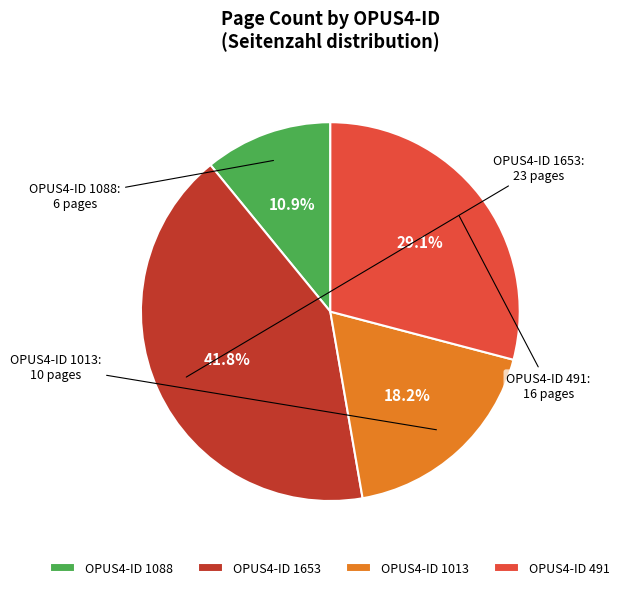

What is the smallest slice in the pie chart?

OPUS4-ID 1088